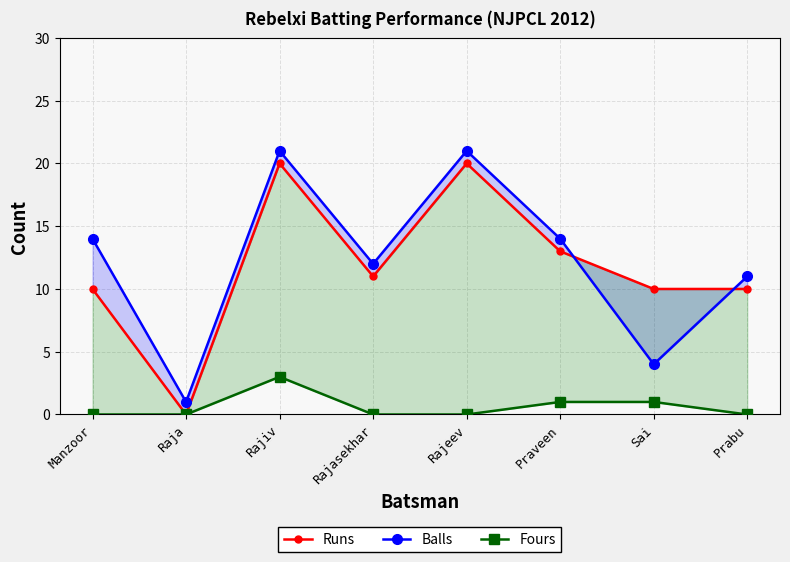

Which category has the highest value across all series?

Rajiv